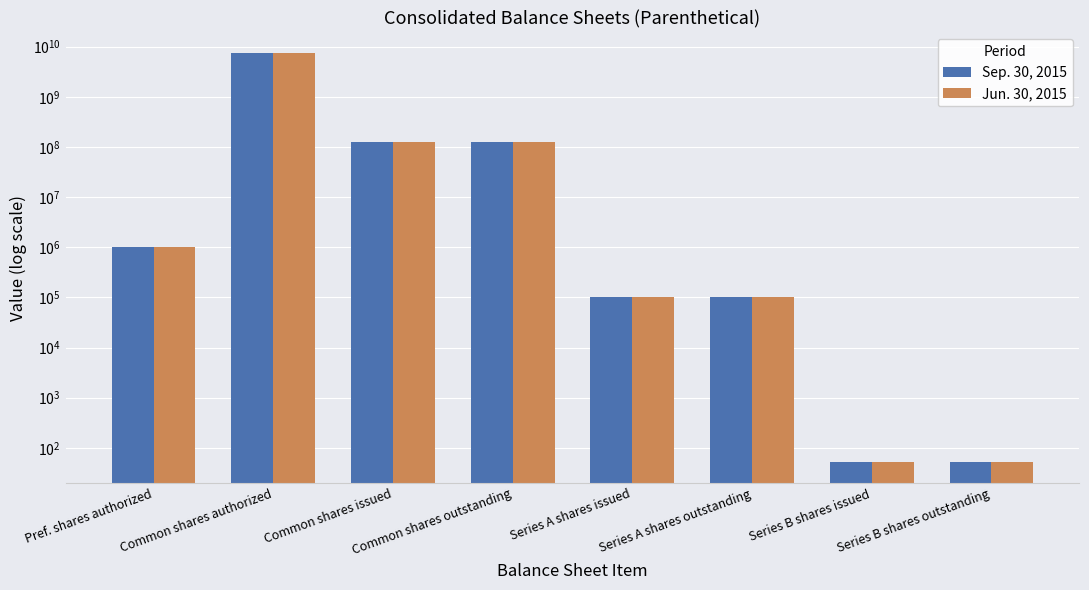

What is the total value across all series at Pref. shares authorized?

2000000